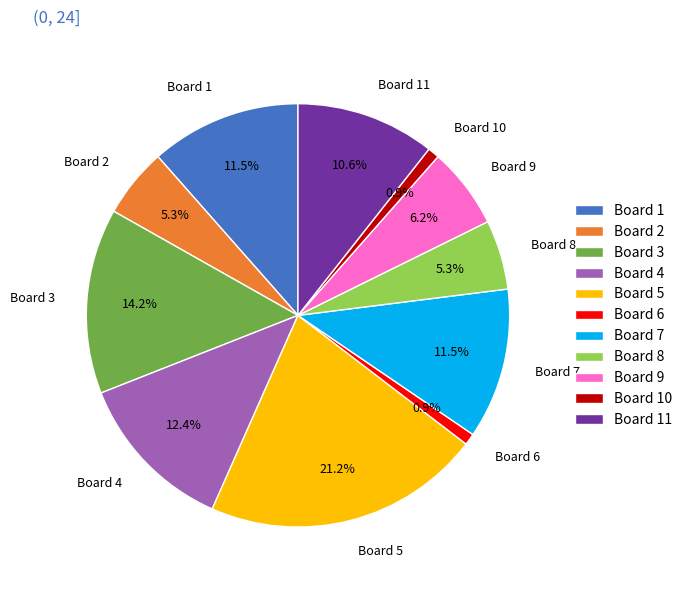

To the nearest percent, what is the difference between the largest and smallest slice percentages?

20%